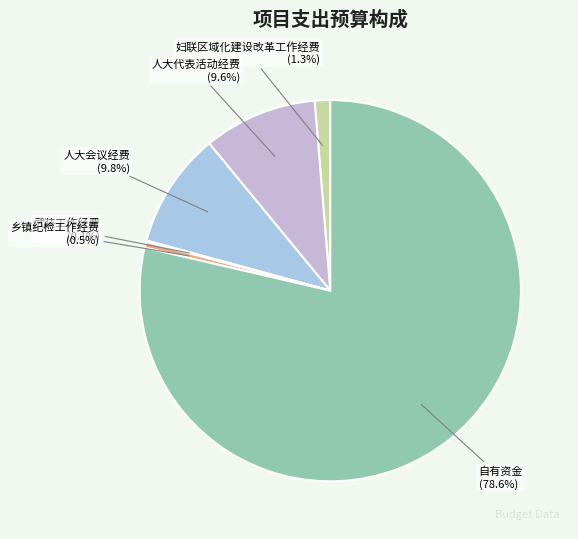

Does 乡镇纪检工作经费 account for over 50% of the chart?

No